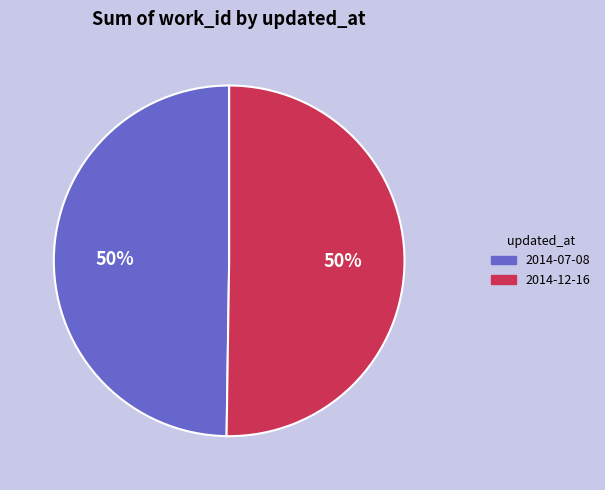

Count the number of slices in the pie.

2